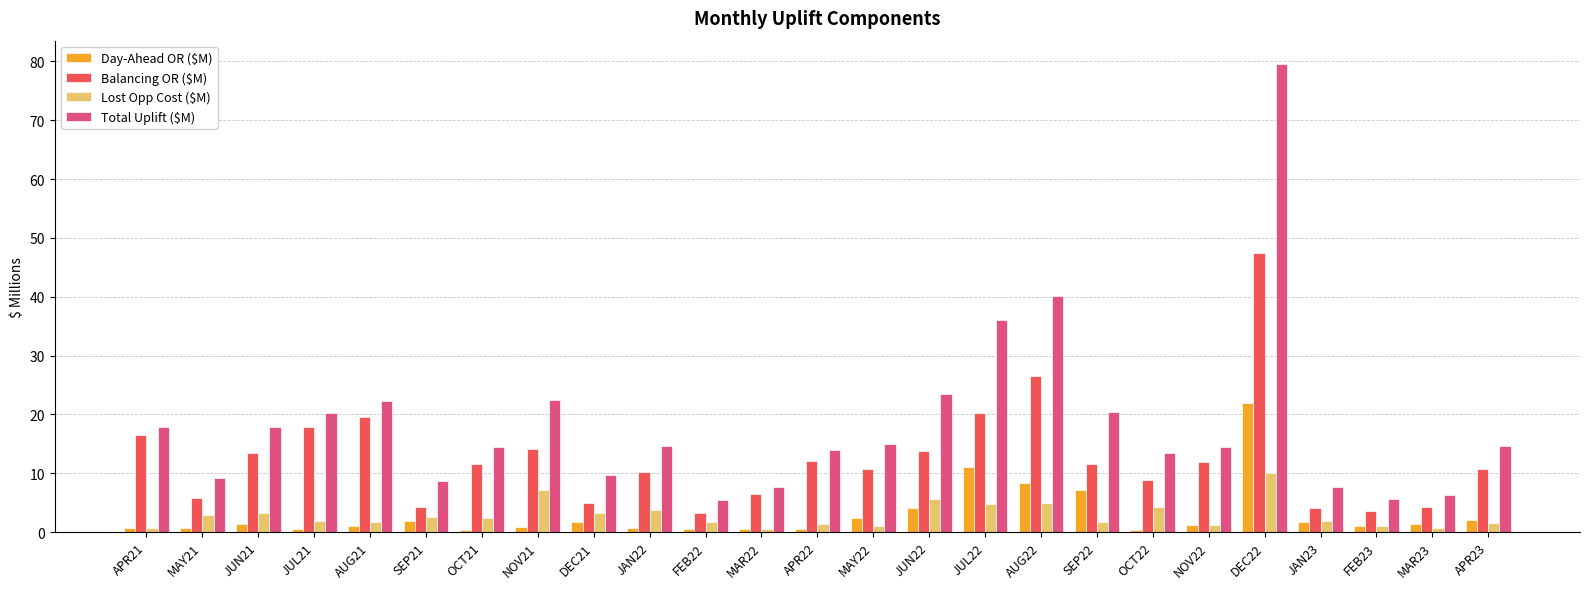

Is it true that Balancing OR ($M) equals 9.7 at MAY21?

False